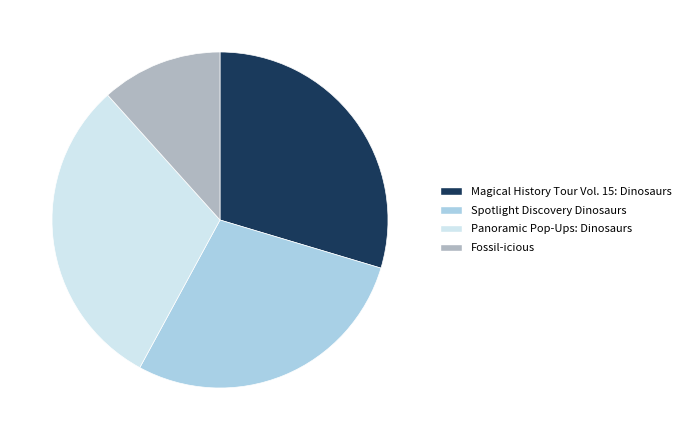

Between Fossil-icious and Spotlight Discovery Dinosaurs, which is larger?

Spotlight Discovery Dinosaurs